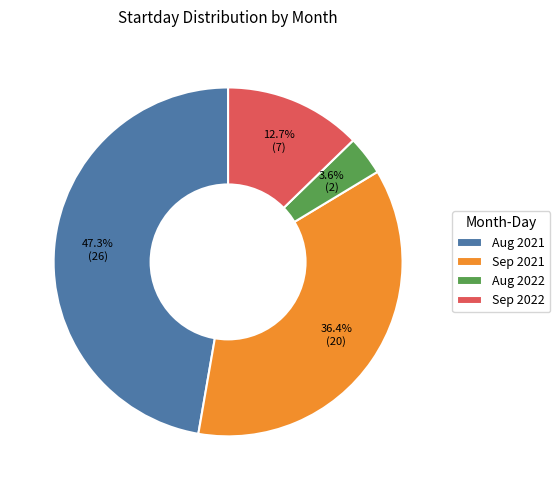

Do Sep 2022 and Aug 2022 together represent more than half of the pie?

No